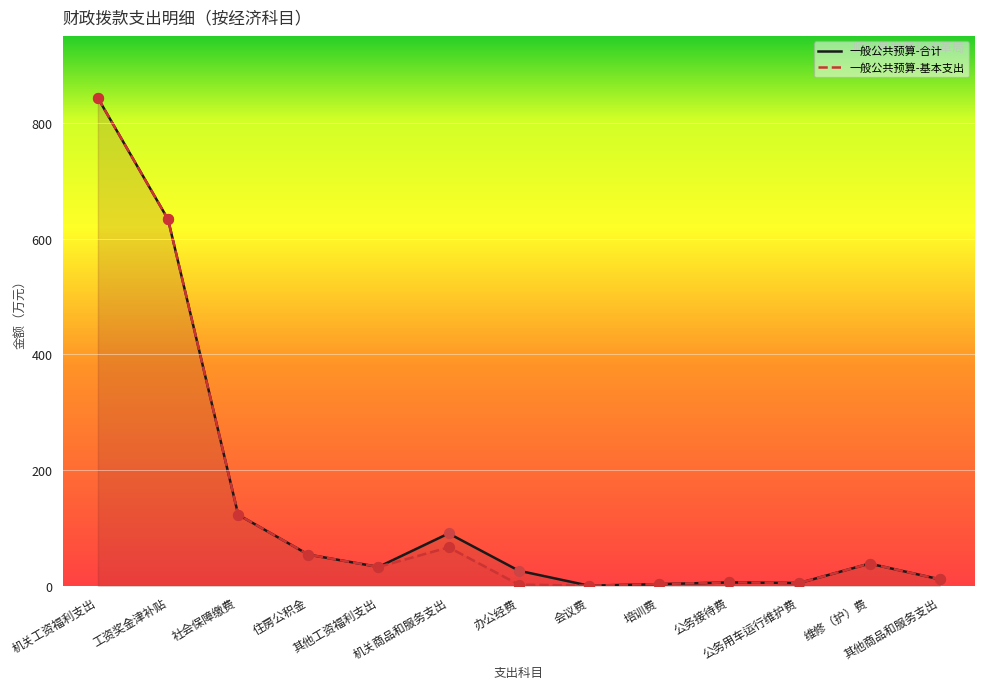

What are all the series names shown in the legend?

一般公共预算-合计, 一般公共预算-基本支出